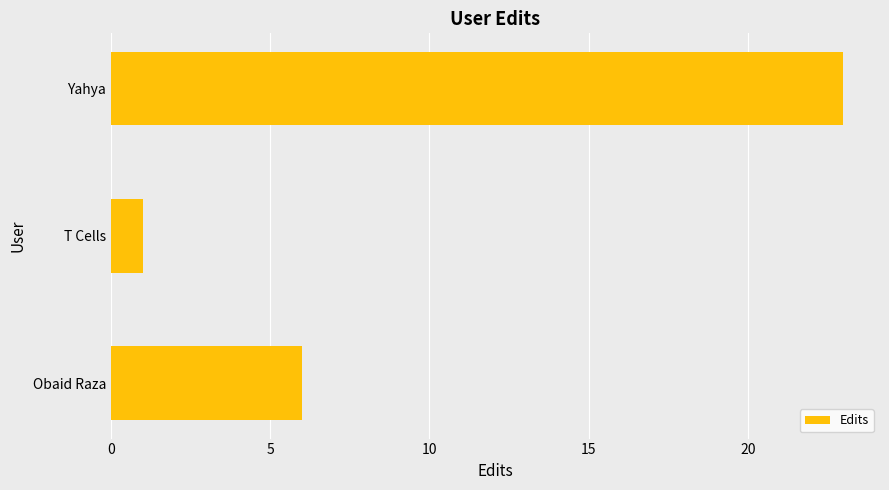

The value at Yahya is 9. True or false?

False